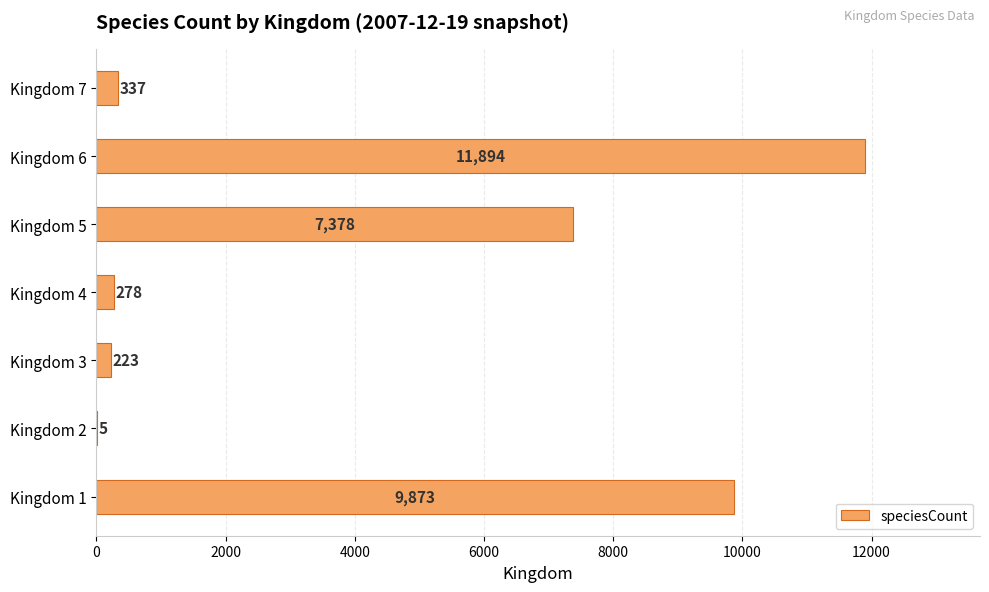

At which label is the value closest to 5949?

Kingdom 5